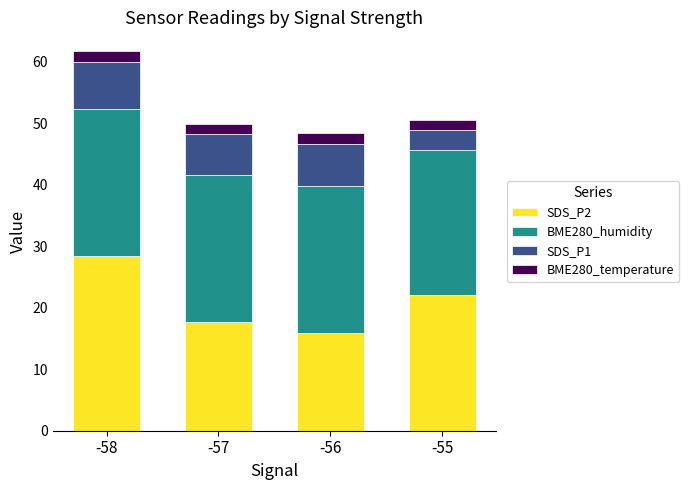

Reading left to right, transcribe the values for SDS_P2.

28.4	17.8	15.9	22.1